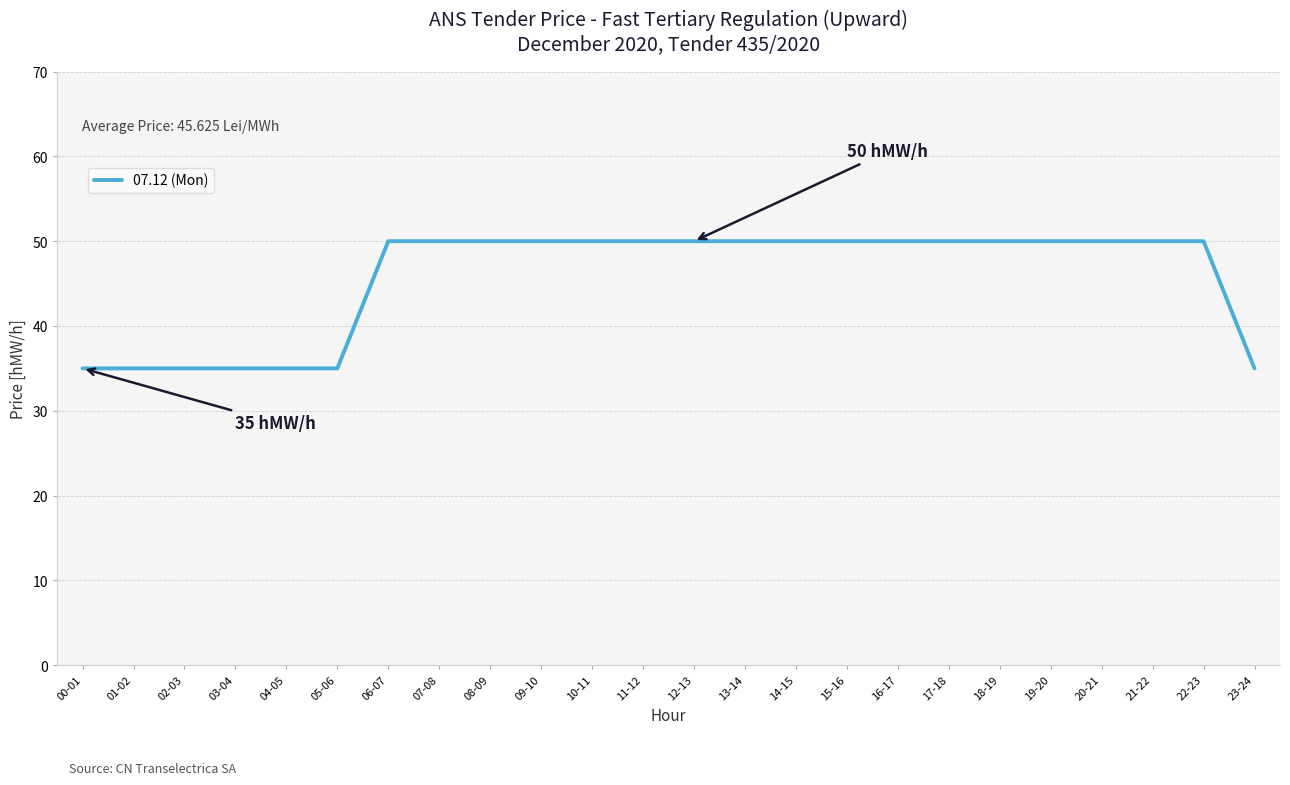

Does the chart have visible grid lines?

Yes